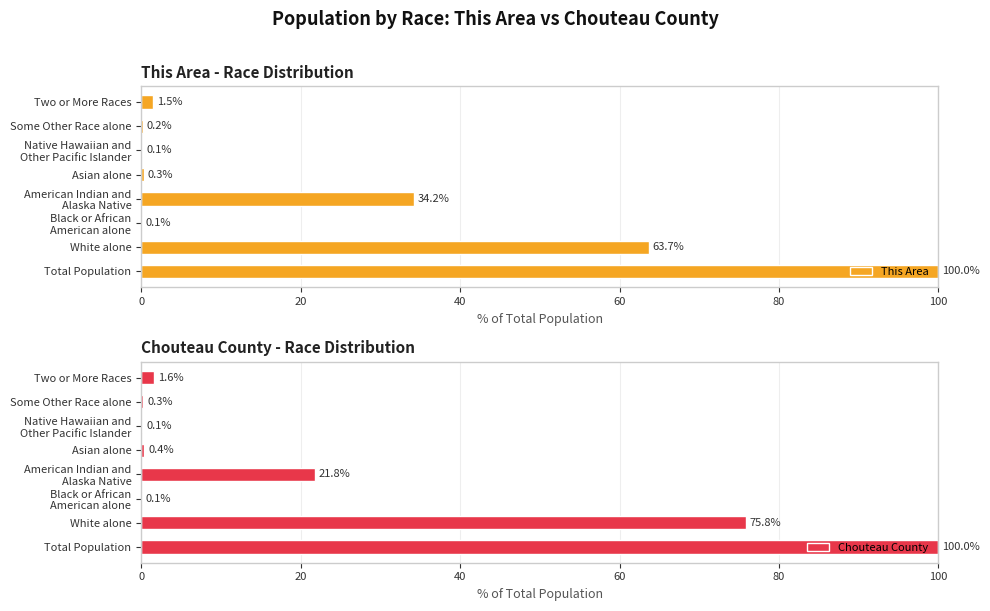

Are the bars horizontal?

Yes